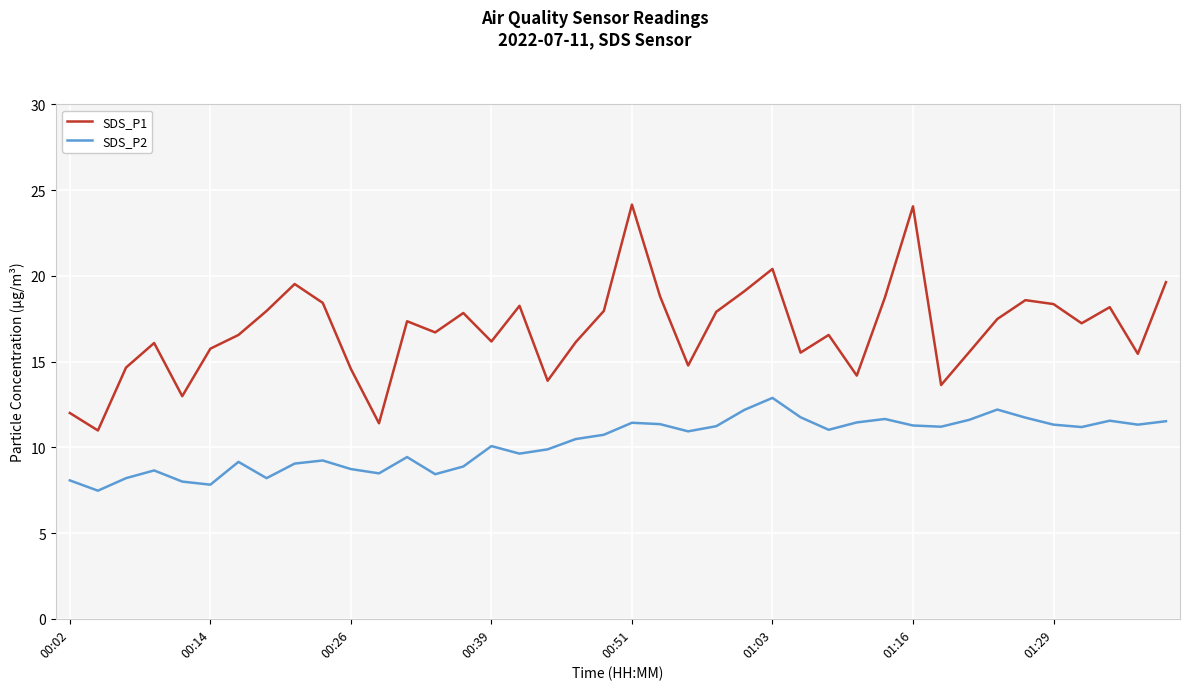

Which series has the widest spread of values?

SDS_P1